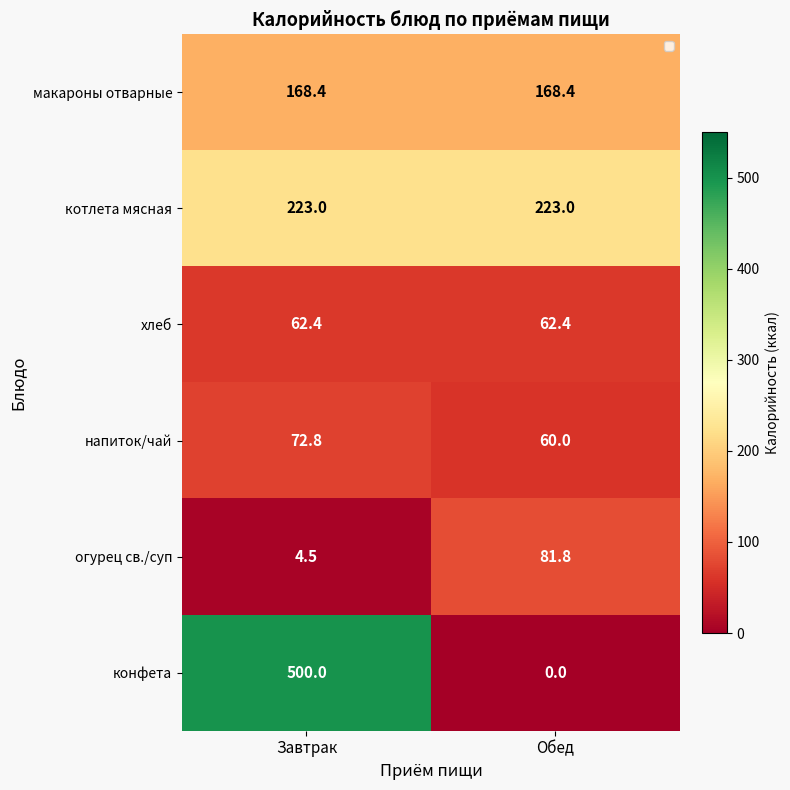

How many distinct data groups are displayed?

6